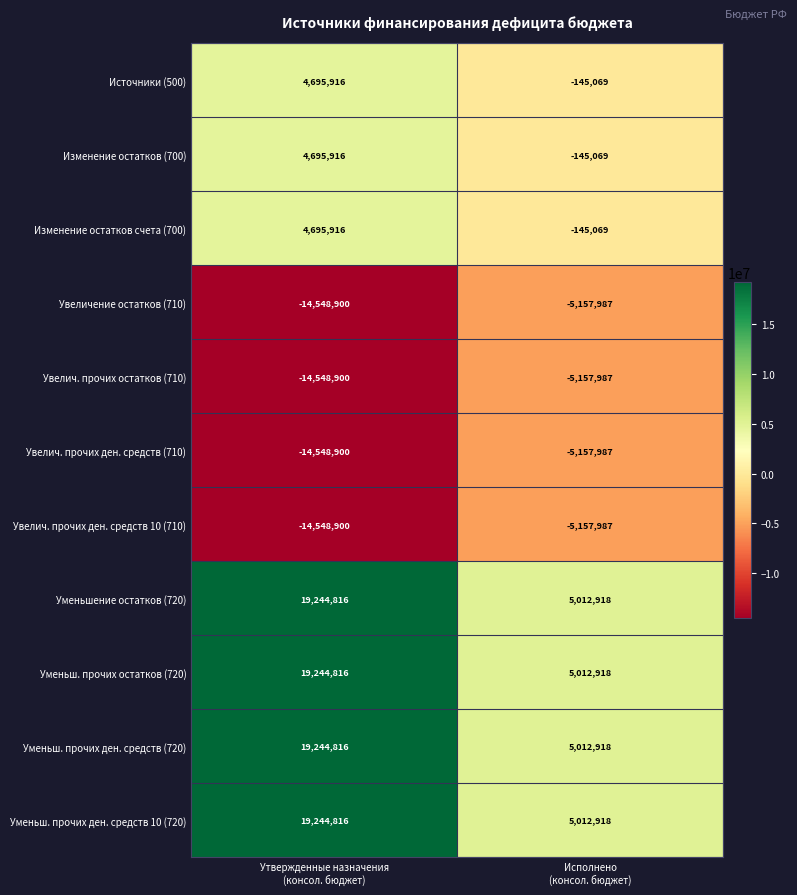

Reading left to right, transcribe all the data shown in this chart.

Источники (500): 4695916	-145069
Изменение остатков (700): 4695916	-145069
Изменение остатков счета (700): 4695916	-145069
Увеличение остатков (710): -14548900	-5157987
Увелич. прочих остатков (710): -14548900	-5157987
Увелич. прочих ден. средств (710): -14548900	-5157987
Увелич. прочих ден. средств 10 (710): -14548900	-5157987
Уменьшение остатков (720): 19244816	5012918
Уменьш. прочих остатков (720): 19244816	5012918
Уменьш. прочих ден. средств (720): 19244816	5012918
Уменьш. прочих ден. средств 10 (720): 19244816	5012918